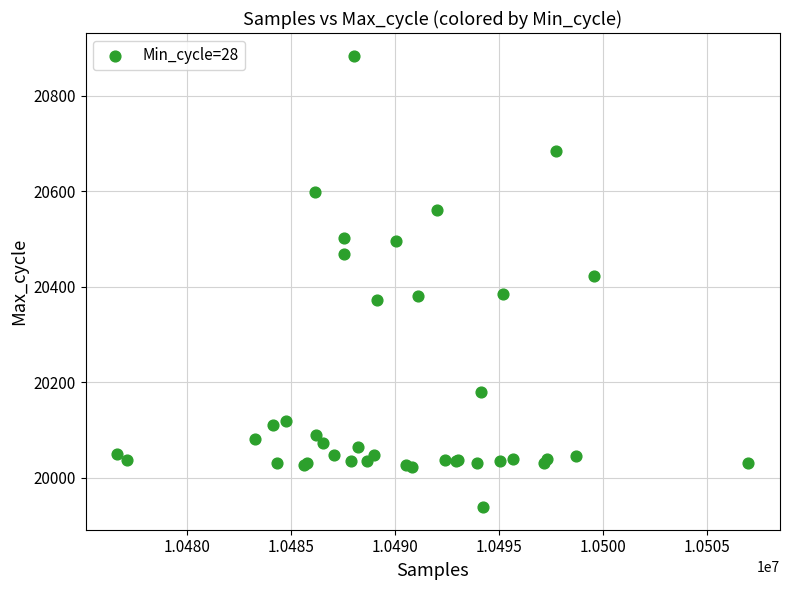

What Y value in the scatter plot is closest to 20411?

20423